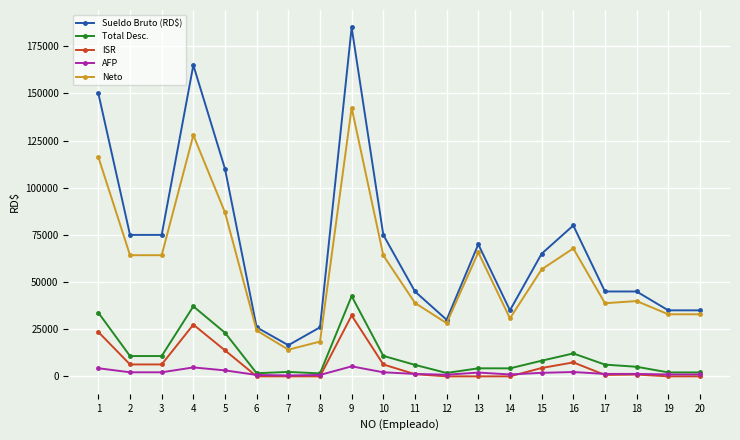

Where does the Neto series first go above 56705?

1